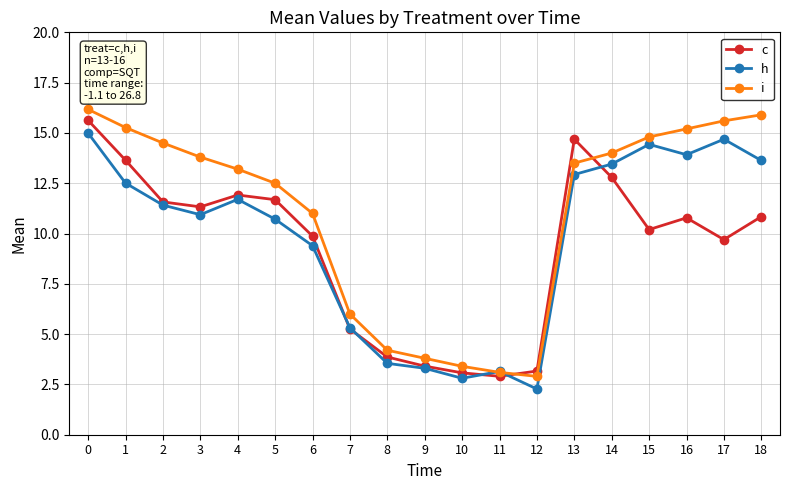

What is the difference between the second highest and minimum values in the i series?

13.0